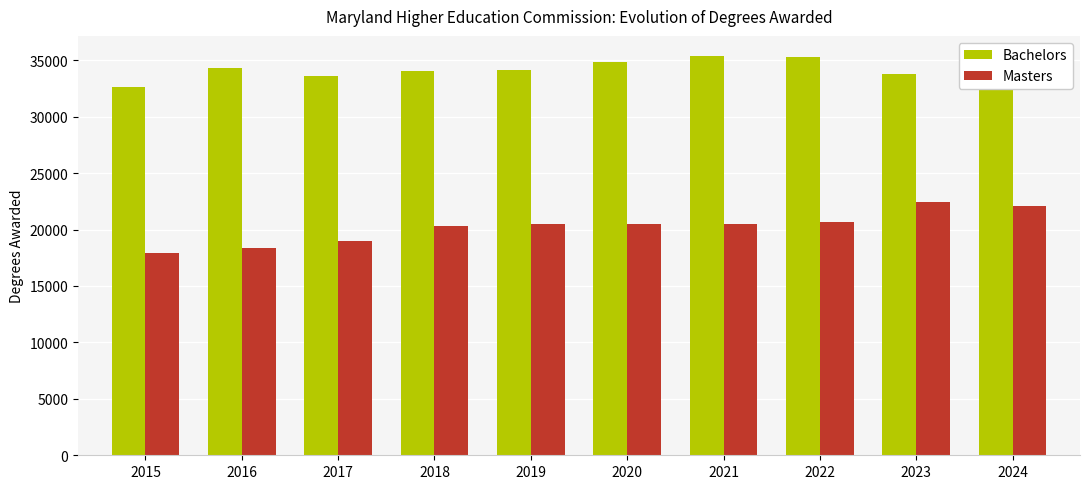

What is the approximate value of Bachelors at 2017, to the nearest 50?

33650